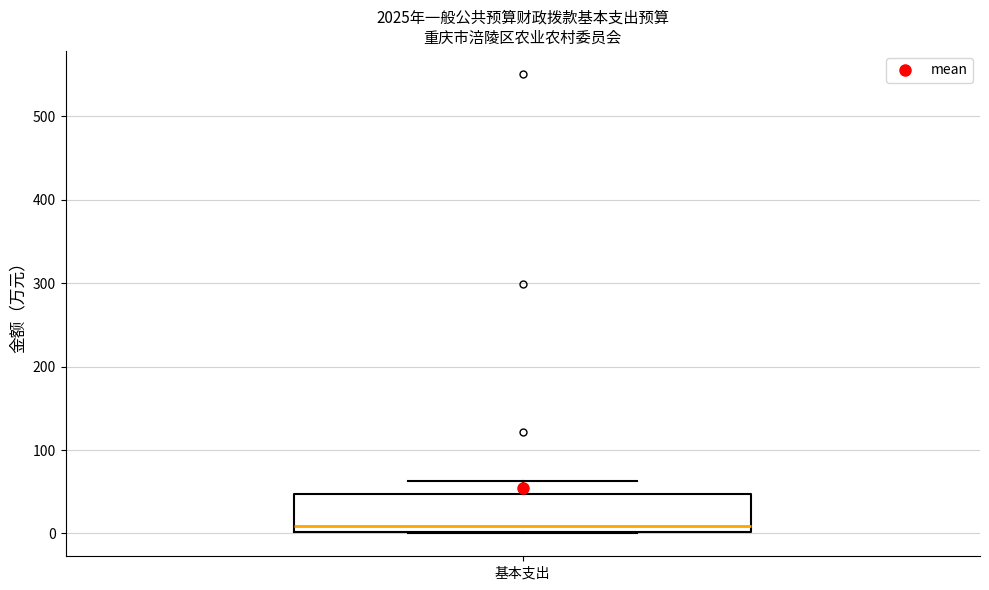

Read this box plot against the y-axis: the position of the median line, the range covered by the box, and the ends of both whiskers. The values are not printed on the chart, so give them approximately, as read against the axis.

median 10, box 0 to 50, whiskers 0 to 60